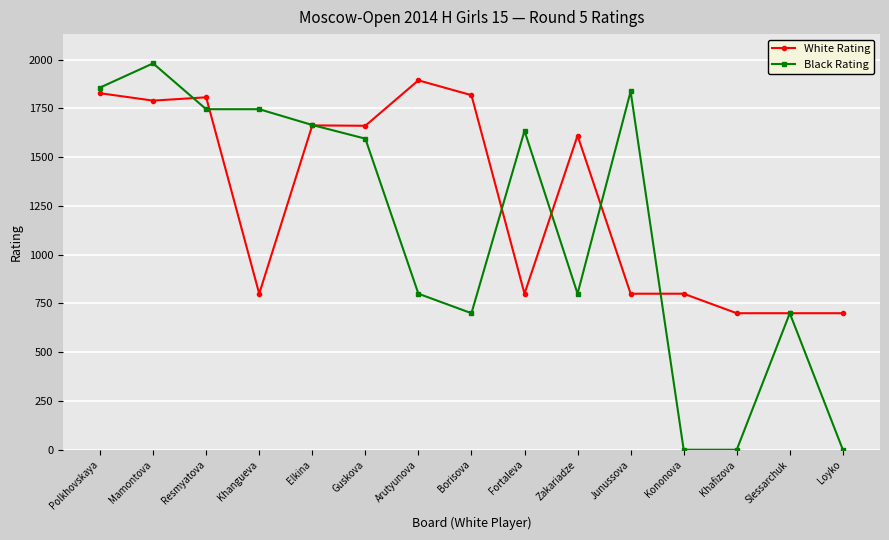

Is the value of White Rating at Resmyatova greater than the value of Black Rating at Junussova?

No